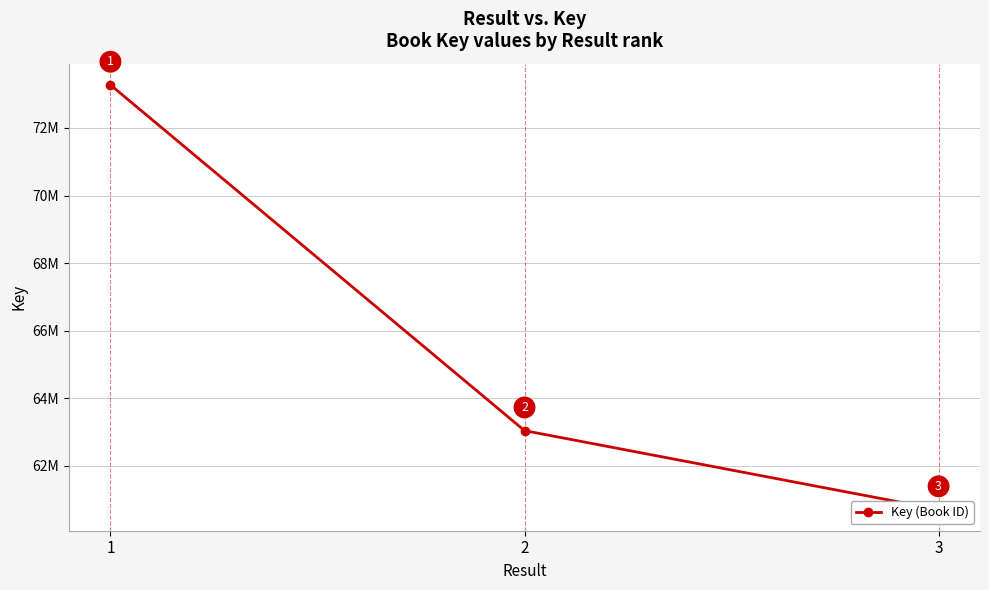

Approximately how many times larger is the value at 1 compared to 3?

1.2